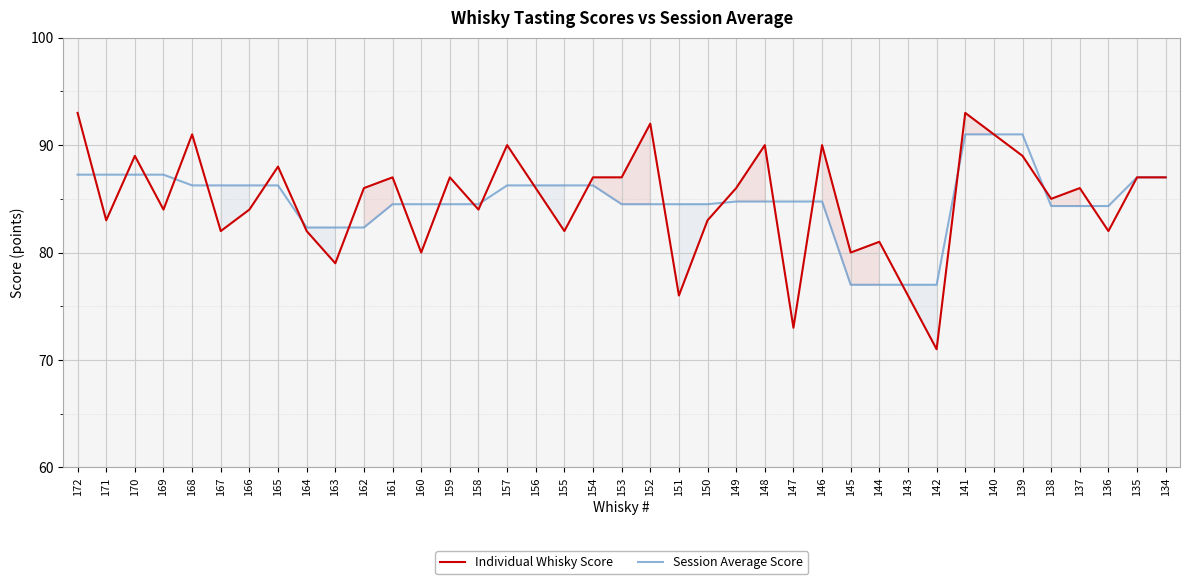

Reading left to right, list all the values displayed in this chart.

Individual Whisky Score: 93.0	83.0	89.0	84.0	91.0	82.0	84.0	88.0	82.0	79.0	86.0	87.0	80.0	87.0	84.0	90.0	86.0	82.0	87.0	87.0	92.0	76.0	83.0	86.0	90.0	73.0	90.0	80.0	81.0	76.0	71.0	93.0	91.0	89.0	85.0	86.0	82.0	87.0	87.0
Session Average Score: 87.2	87.2	87.2	87.2	86.2	86.2	86.2	86.2	82.3	82.3	82.3	84.5	84.5	84.5	84.5	86.2	86.2	86.2	86.2	84.5	84.5	84.5	84.5	84.8	84.8	84.8	84.8	77.0	77.0	77.0	77.0	91.0	91.0	91.0	84.3	84.3	84.3	87.0	87.0